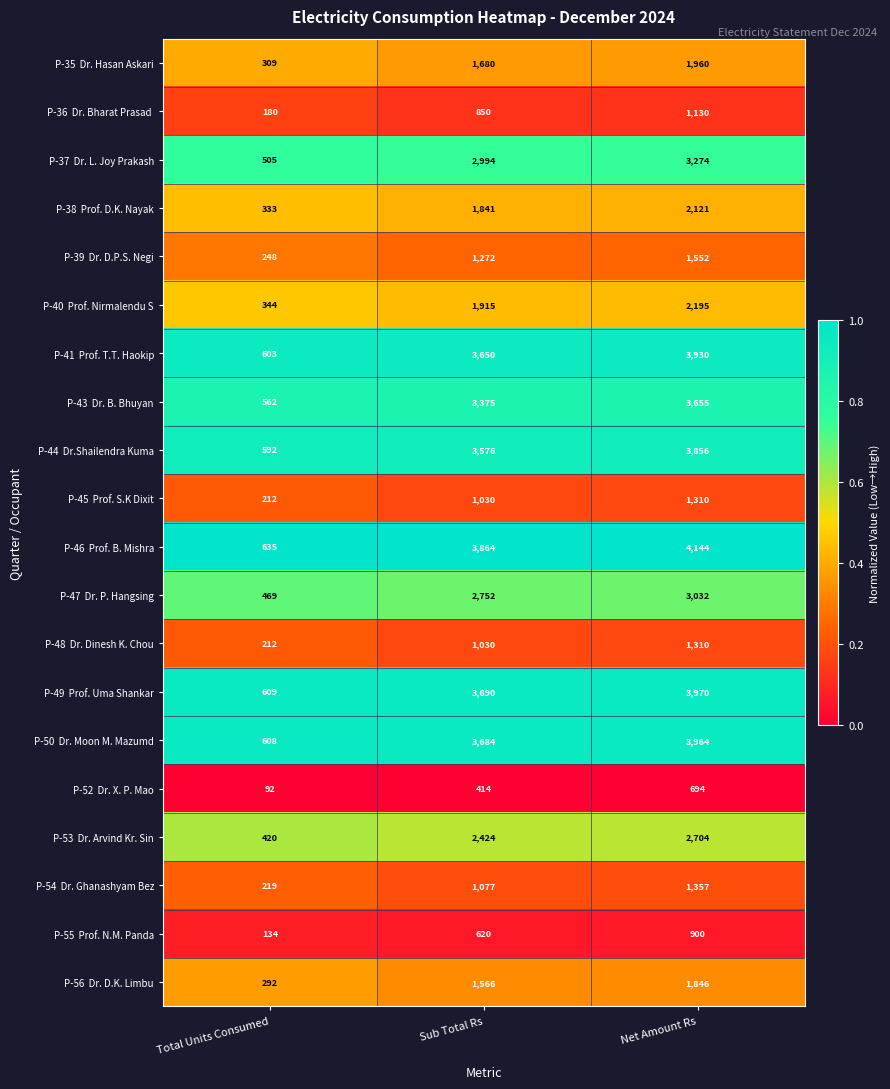

What is the difference between the highest and lowest values at Net Amount Rs?

3450